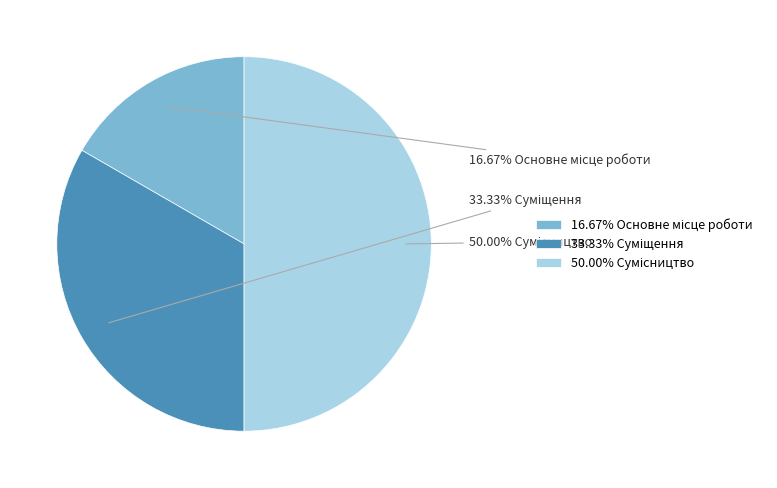

How many segments does this pie chart have?

3